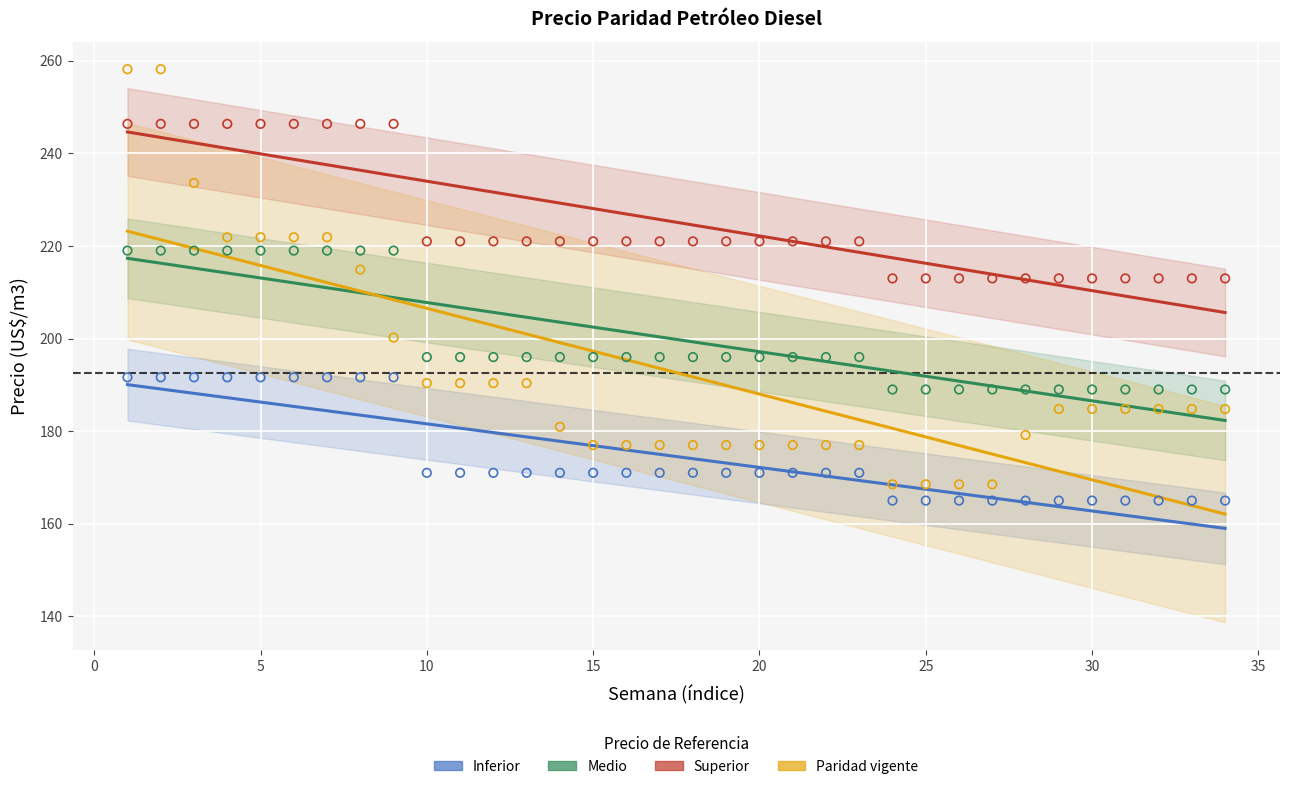

In the Superior series, what Y value is closest to 229?

221.0